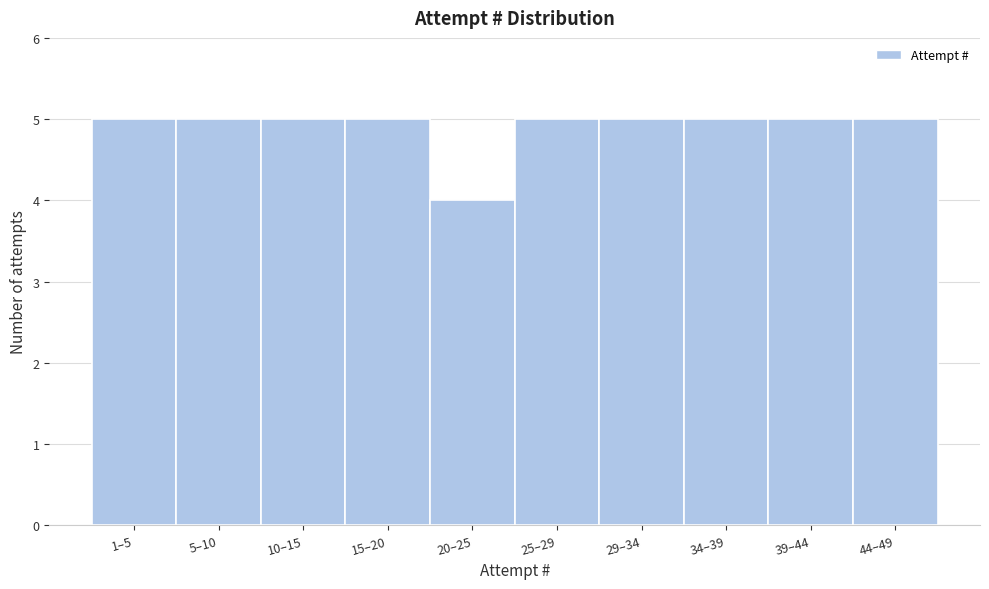

Reading right to left, list all the values displayed in this chart.

5	5	5	5	5	4	5	5	5	5